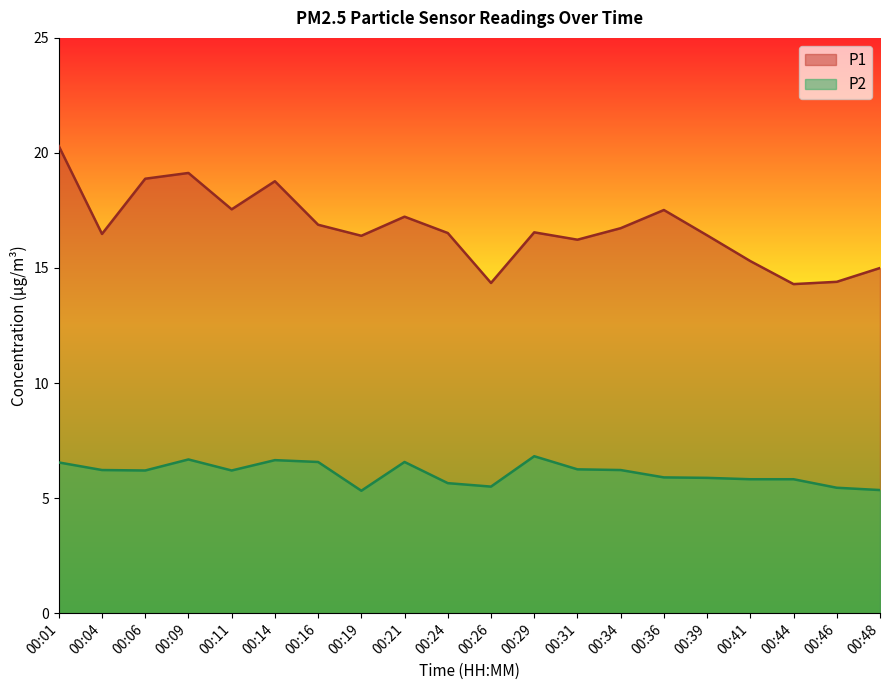

What is the difference between the P2 values at 00:34 and 00:19?

0.9